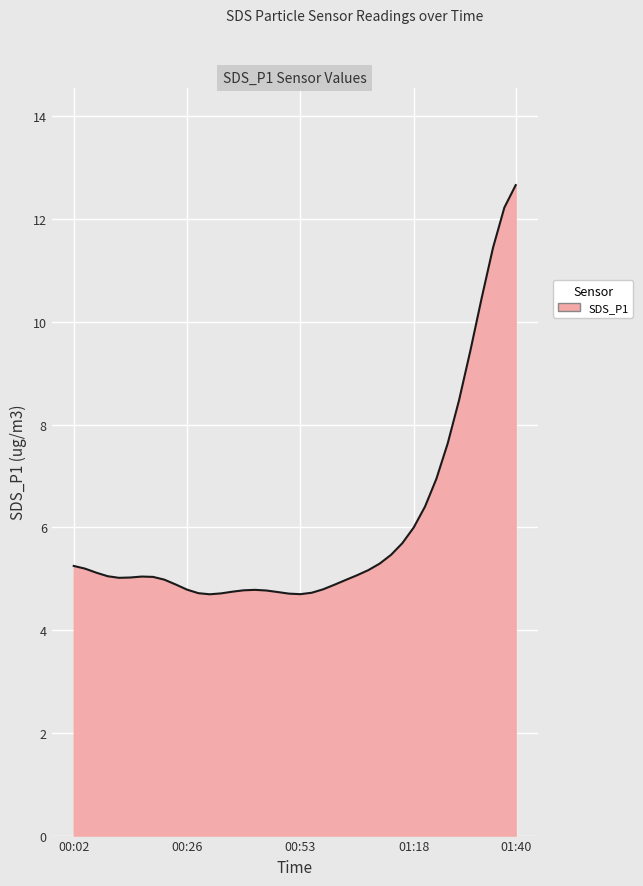

What is the maximum value shown in the chart?

12.7